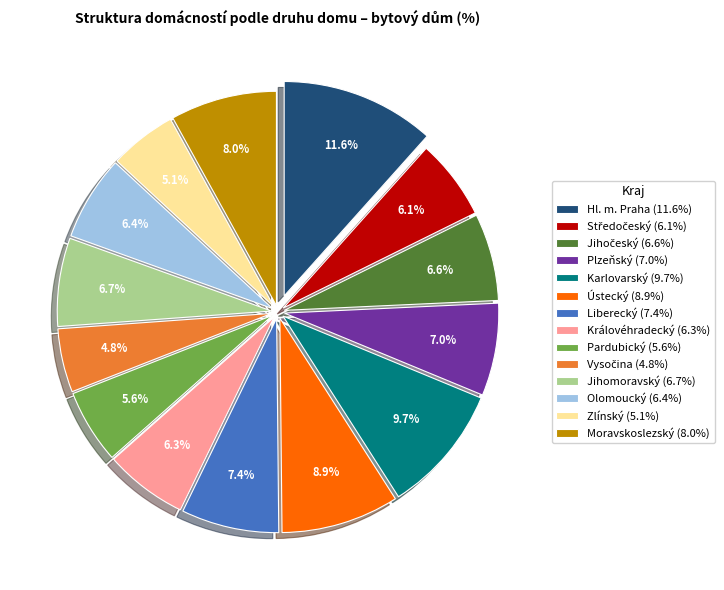

Count the number of slices in the pie.

14